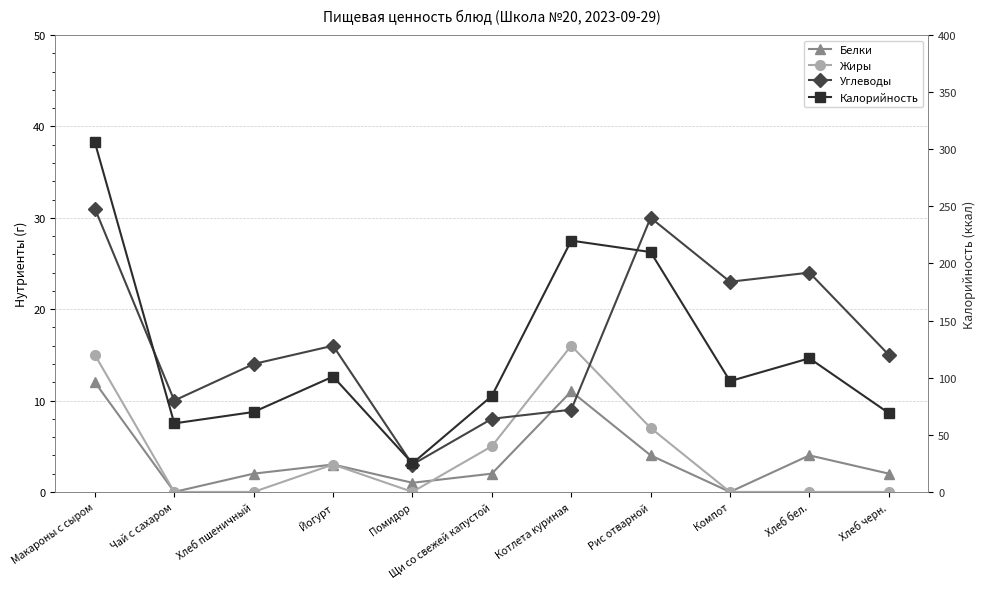

True or false: Белки has a value of 4 at Хлеб бел..

True